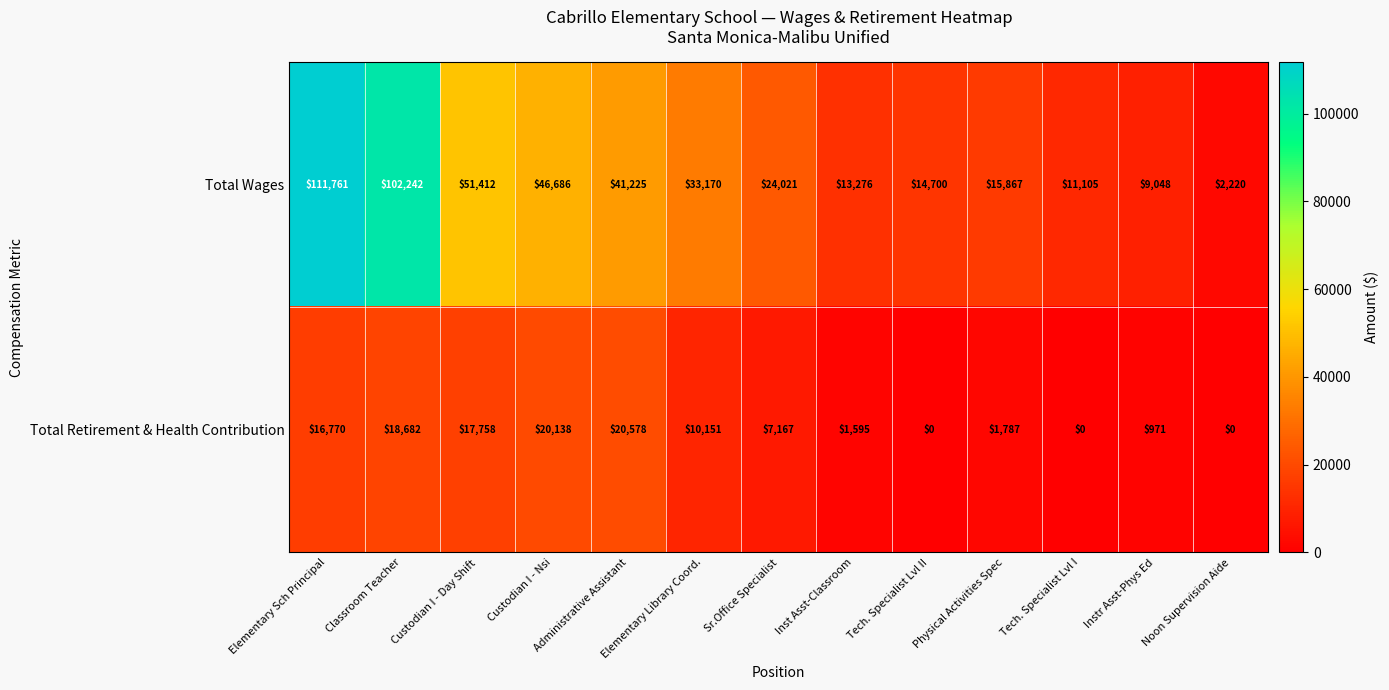

Is it true that Total Retirement & Health Contribution equals 0 at Tech. Specialist Lvl II?

True